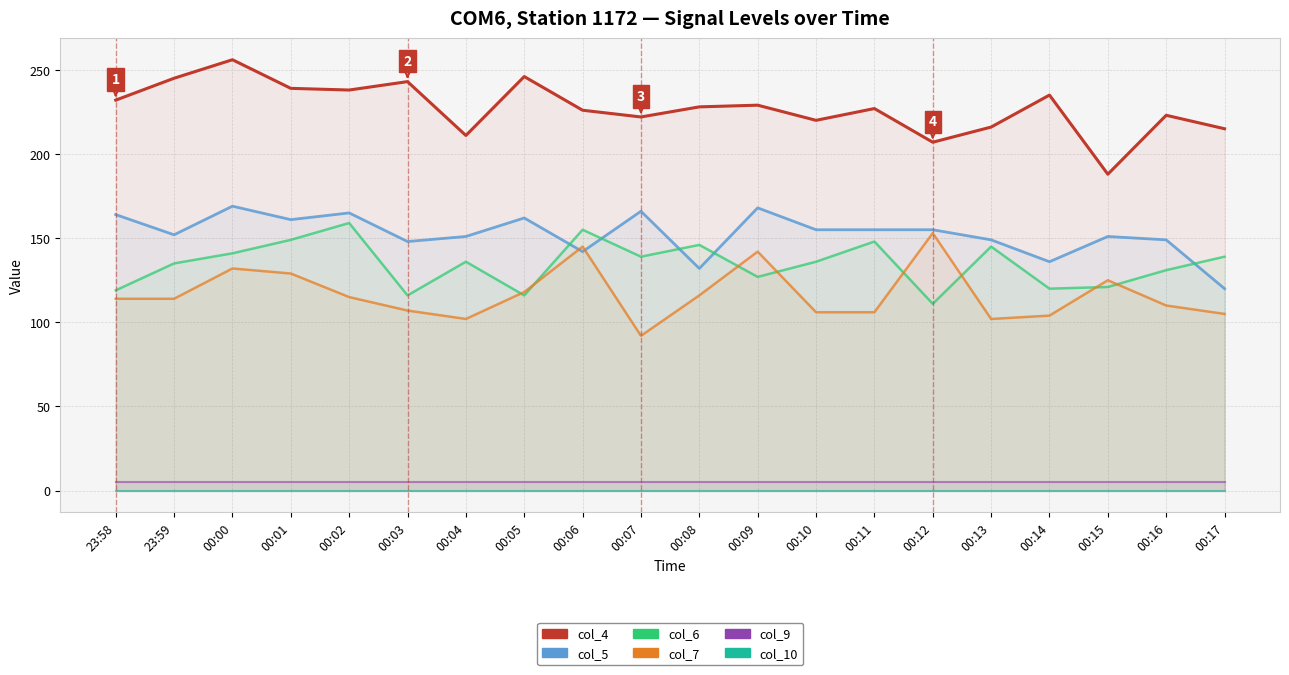

Between 23:58 and 00:04, which series saw the biggest shift?

col_4